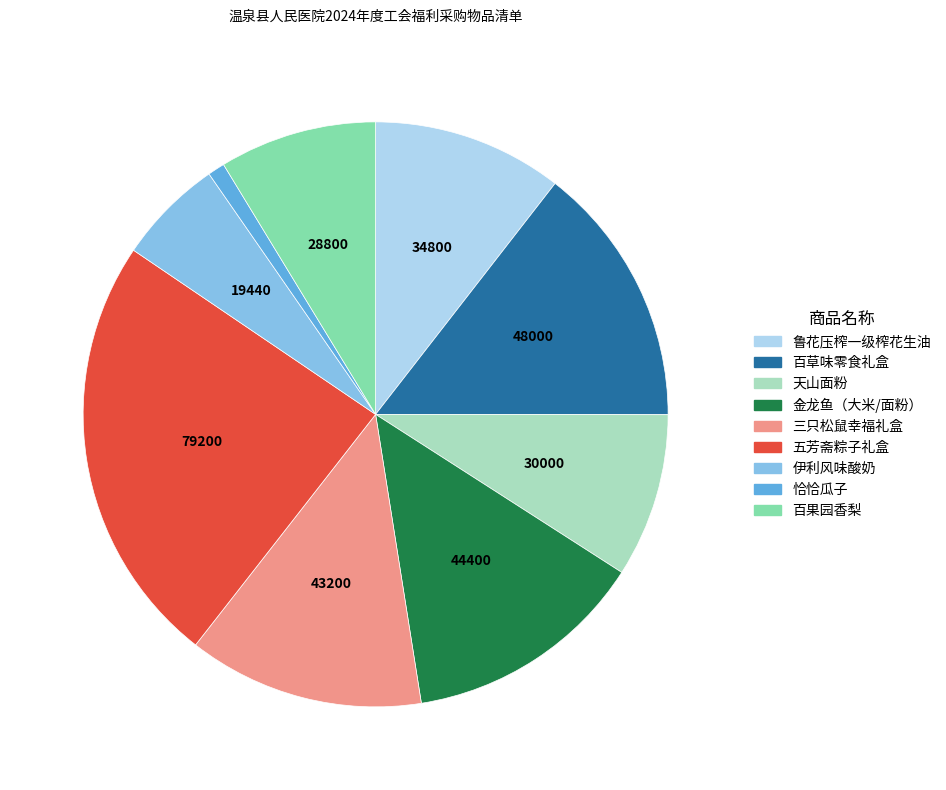

What is the largest slice in the pie chart?

五芳斋粽子礼盒